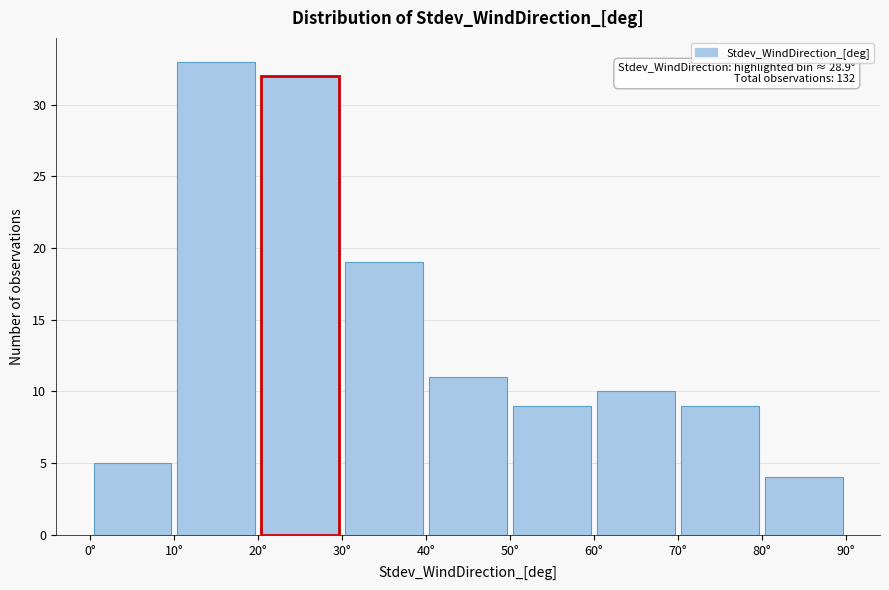

Over which range of the x-axis is the bar tallest?

10 to 20